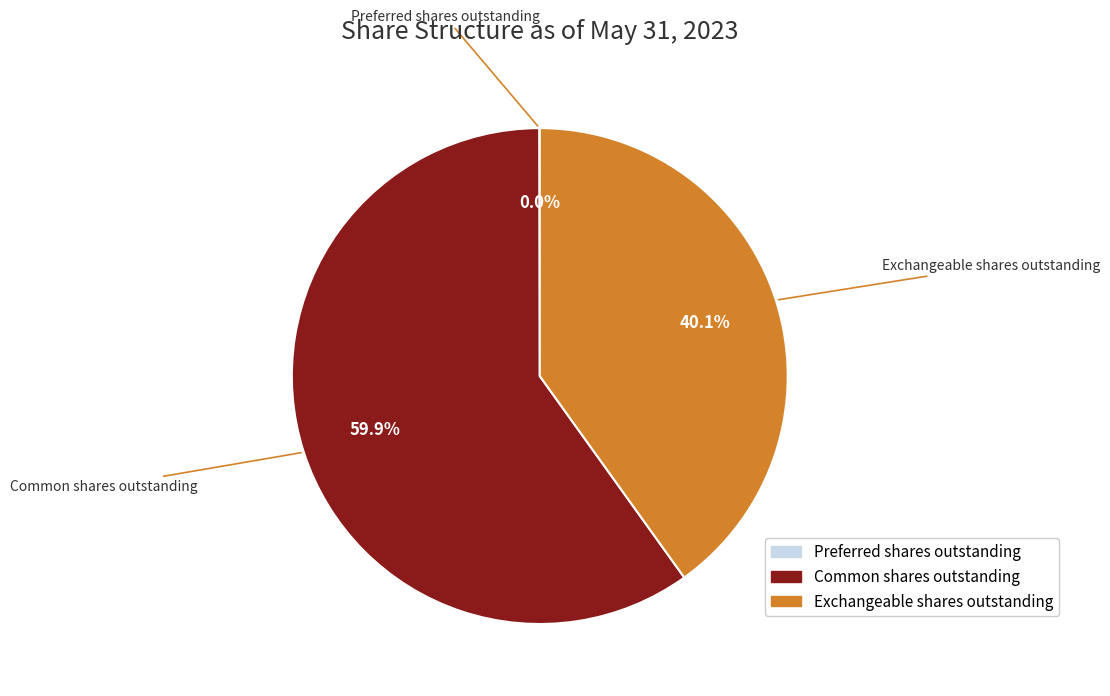

Approximately how many times larger is the value at Exchangeable shares outstanding compared to Common shares outstanding?

0.7